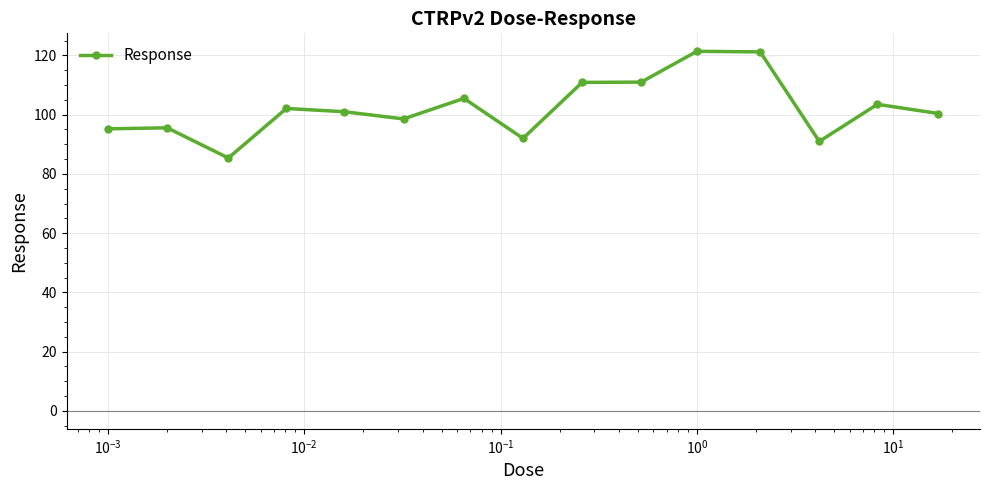

What is the greatest value displayed?

121.4